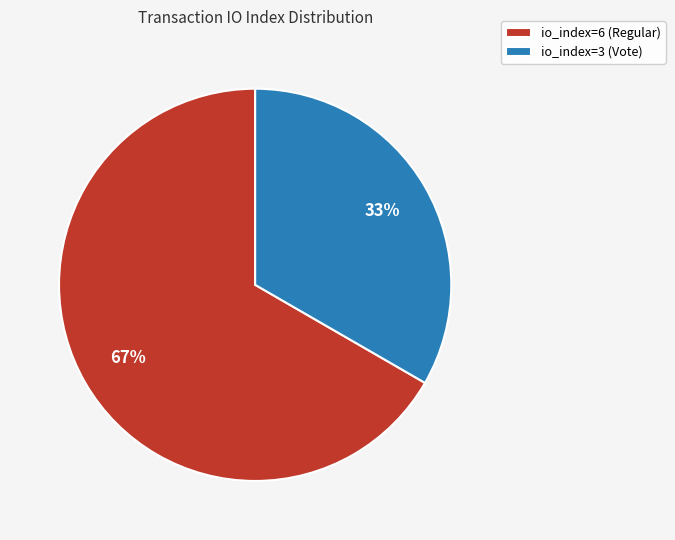

Which category has the biggest portion of the pie?

io_index=6 (Regular)